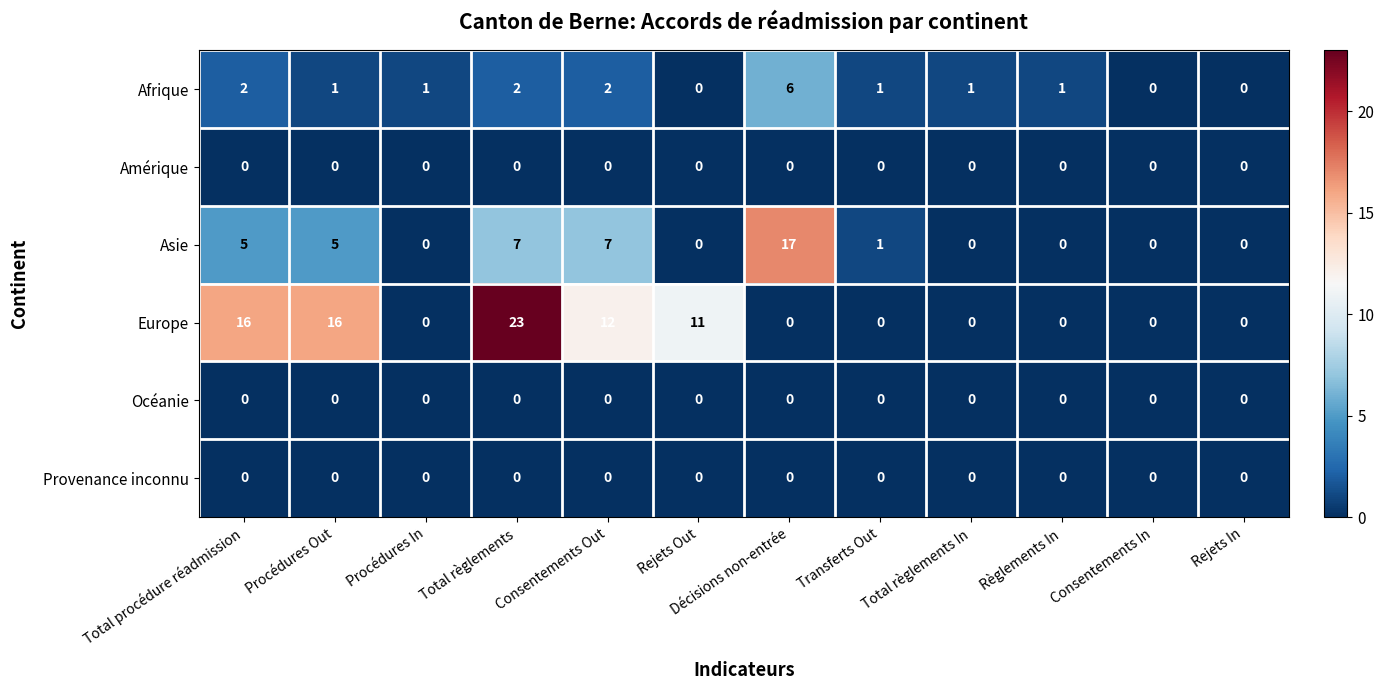

The Europe series shows -10 at Rejets In. True or false?

False